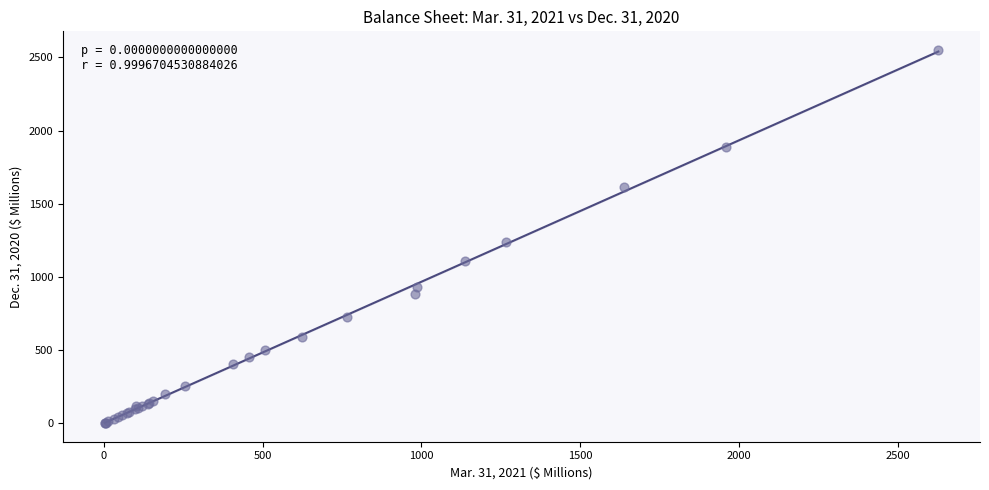

What Y value in the scatter plot is closest to 1276?

1237.9